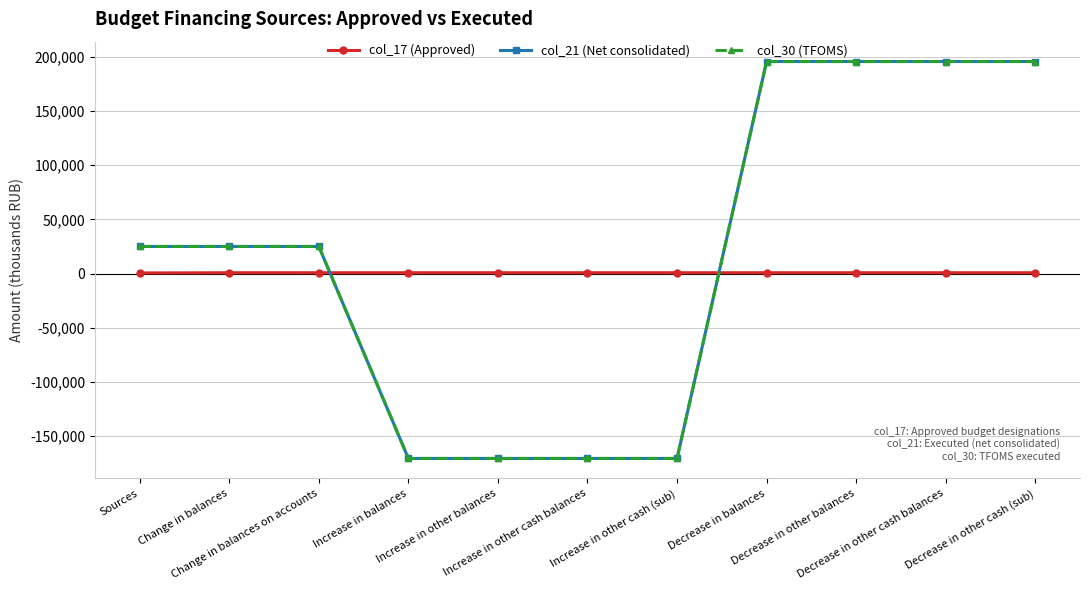

The value of col_30 (TFOMS) at Sources is 24990.4. True or false?

True